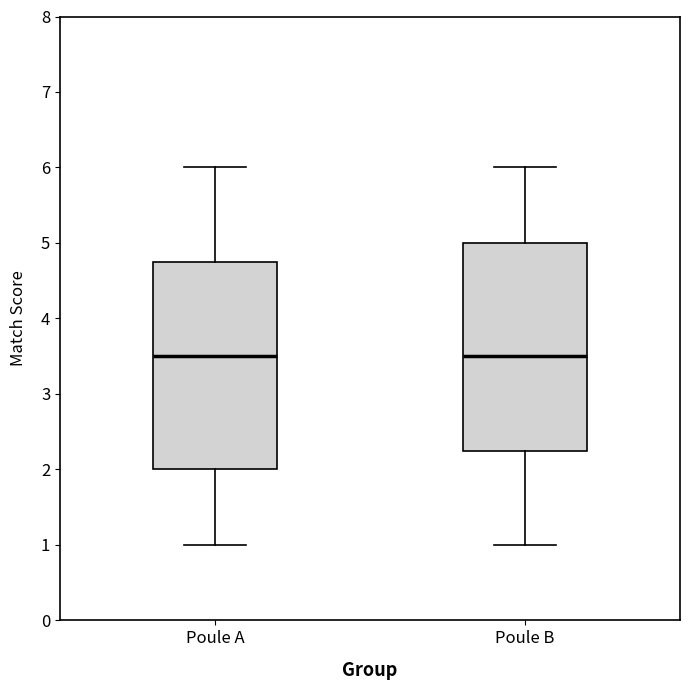

Reading left to right, read every box against the y-axis: the position of its median line, the range the box covers, and the ends of its whiskers. The values are not printed on the chart, so give them approximately, as read against the axis.

Poule A: median 3.5, box 2.0 to 4.8, whiskers 1.0 to 6.0
Poule B: median 3.5, box 2.3 to 5.0, whiskers 1.0 to 6.0